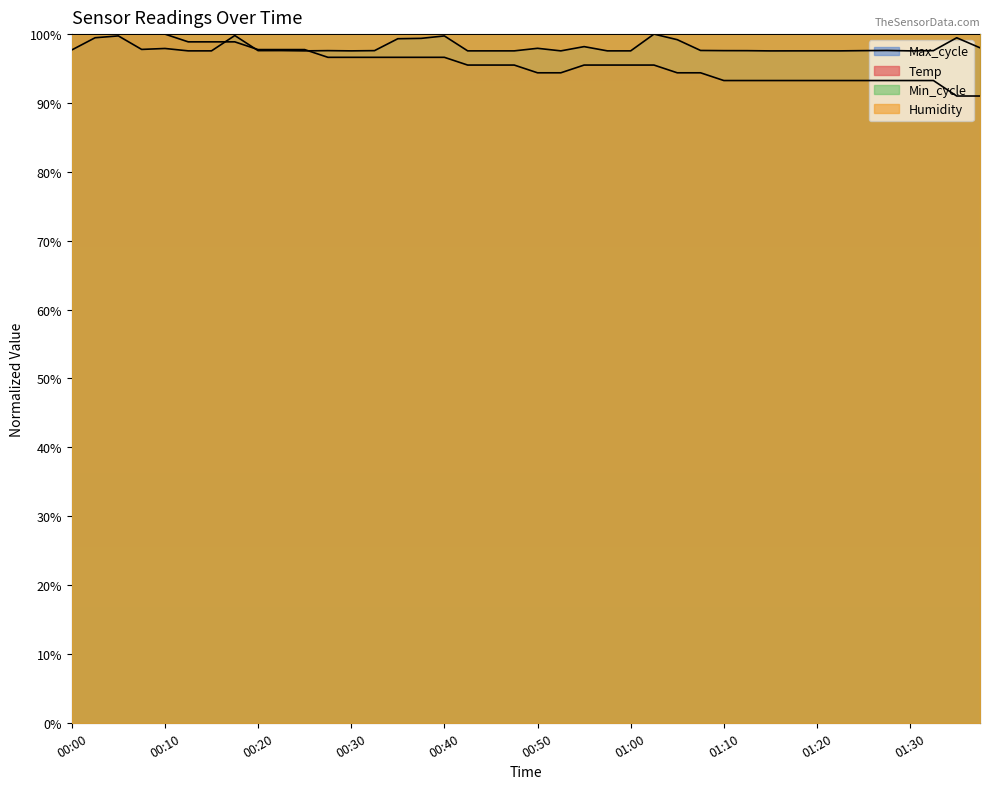

What position from the left is 00:15?

7